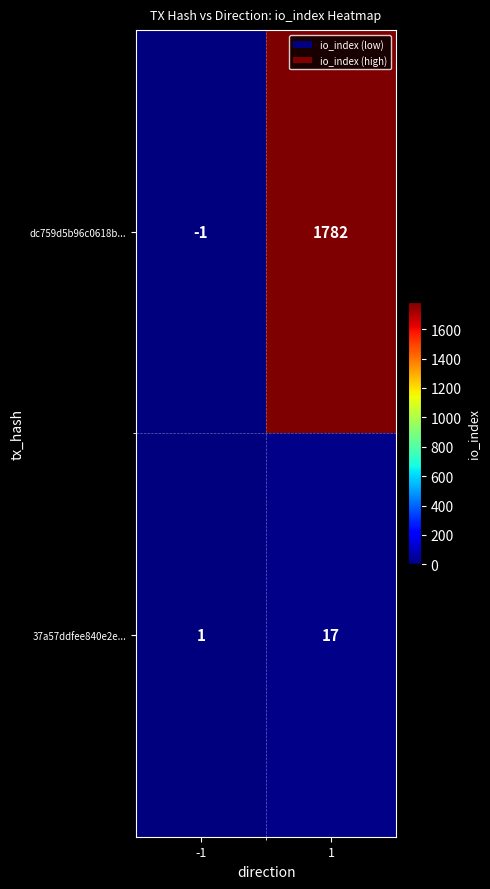

Is the value of dc759d5b96c0618b... at -1 greater than the value of 37a57ddfee840e2e... at -1?

No